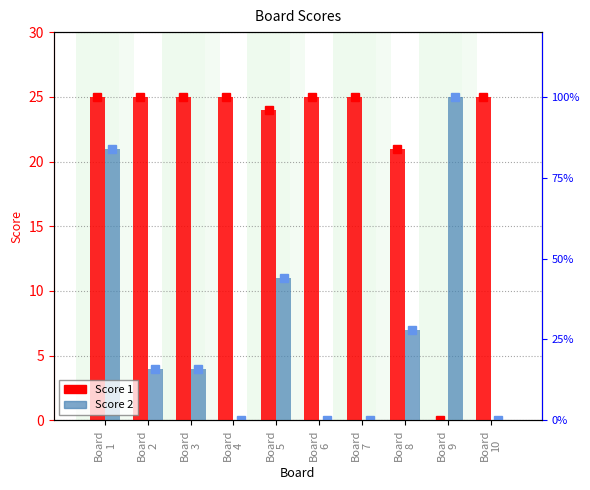

What is the value of the Score 2 bar at the 2nd from the left?

4